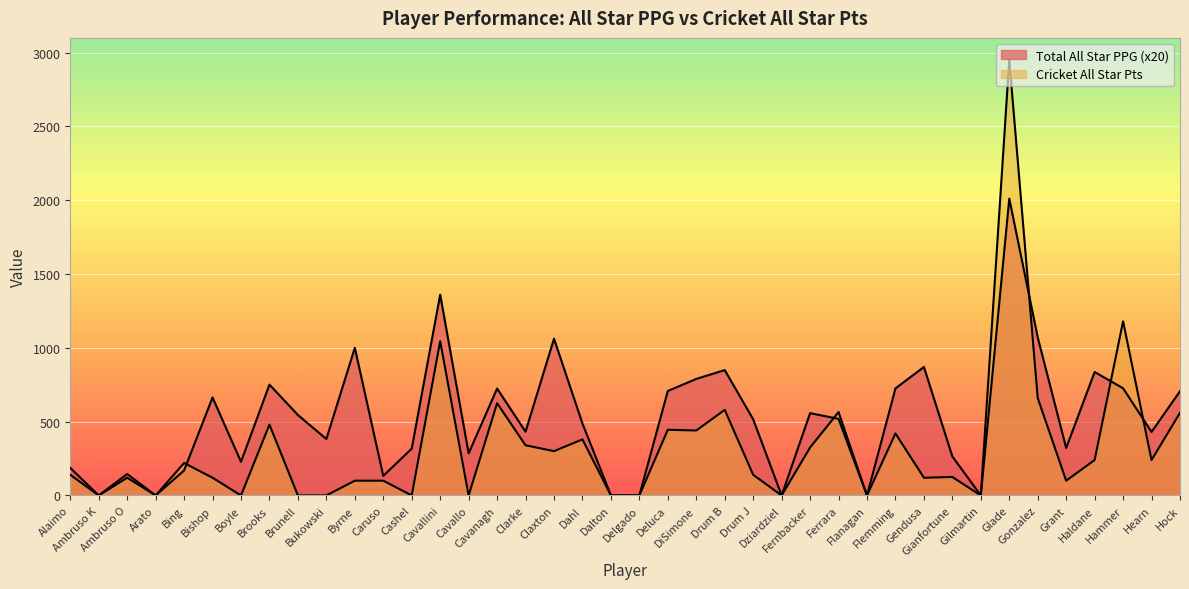

Reading left to right, list all the values displayed in this chart.

Total All Star PPG: Alaimo=186.6	Ambruso K=0.0	Ambruso O=145.4	Arato=0.0	Bing=169.2	Bishop=663.8	Boyle=227.8	Brooks=750.8	Brunell=545.0	Bukowski=382.4	Byrne=1000.0	Caruso=132.6	Cashel=317.2	Cavallini=1360.4	Cavallo=285.2	Cavanagh=724.2	Clarke=432.0	Claxton=1062.0	Dahl=487.6	Dalton=0.0	Delgado=0.0	Deluca=707.8	DiSimone=789.4	Drum B=849.4	Drum J=515.8	Dziardziel=0.0	Fernbacker=557.6	Ferrara=519.0	Flanagan=0.0	Flemming=725.2	Gendusa=870.4	Gianfortune=264.2	Gilmartin=0.0	Glade=2011.0	Gonzalez=1070.8	Grant=321.4	Haldane=836.4	Hammer=726.2	Hearn=430.4	Hock=706.2
Cricket All Star Pts: Alaimo=140.0	Ambruso K=0.0	Ambruso O=120.0	Arato=0.0	Bing=220.0	Bishop=120.0	Boyle=0.0	Brooks=480.0	Brunell=0.0	Bukowski=0.0	Byrne=100.0	Caruso=100.0	Cashel=0.0	Cavallini=1045.0	Cavallo=0.0	Cavanagh=625.0	Clarke=340.0	Claxton=300.0	Dahl=380.0	Dalton=0.0	Delgado=0.0	Deluca=445.0	DiSimone=440.0	Drum B=580.0	Drum J=140.0	Dziardziel=0.0	Fernbacker=325.0	Ferrara=565.0	Flanagan=0.0	Flemming=420.0	Gendusa=120.0	Gianfortune=125.0	Gilmartin=0.0	Glade=2950.0	Gonzalez=660.0	Grant=100.0	Haldane=240.0	Hammer=1180.0	Hearn=240.0	Hock=560.0